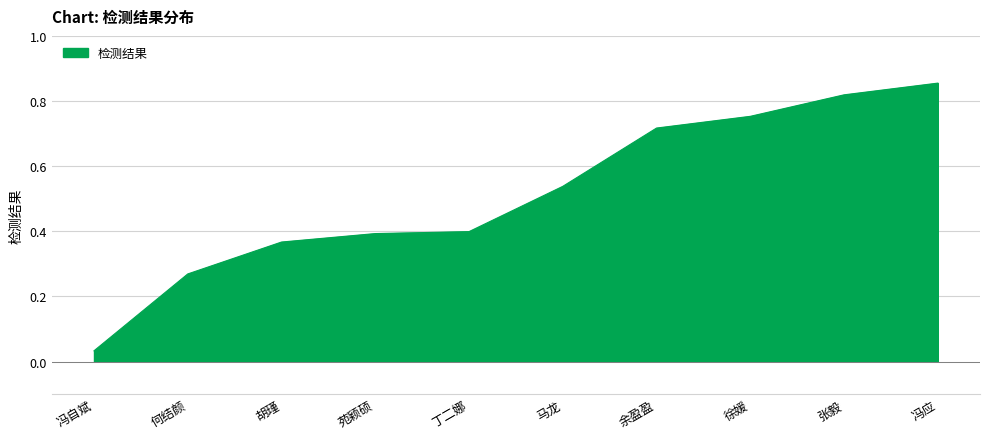

Which has a higher value, 丁二娜 or 余盈盈?

余盈盈